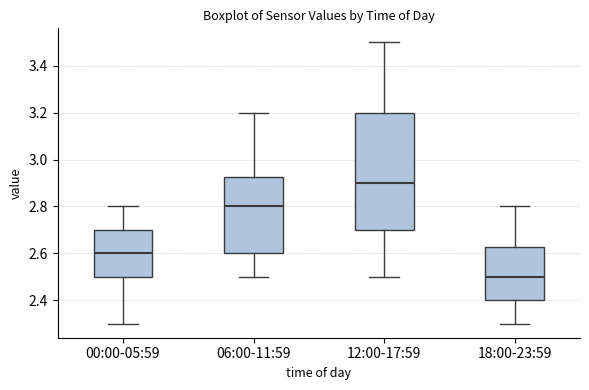

Which box's median line is the lowest?

18:00-23:59